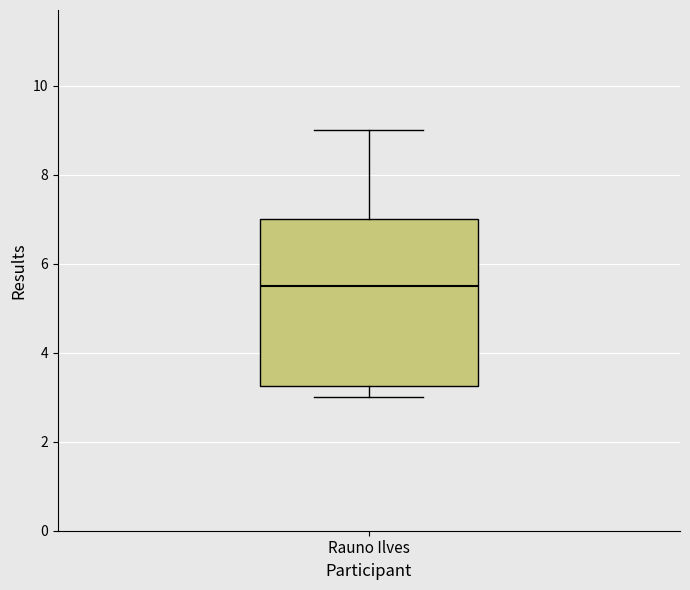

Where does the upper whisker of the box for Rauno Ilves end on the y-axis? The values are not printed on the chart, so give them approximately, as read against the axis.

9.0